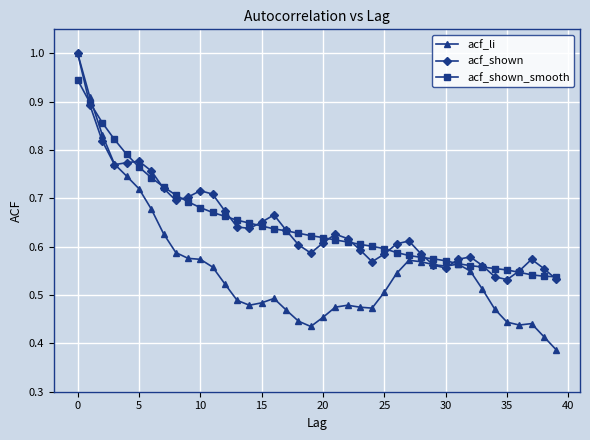

At how many categories does at least one series exceed 0?

40